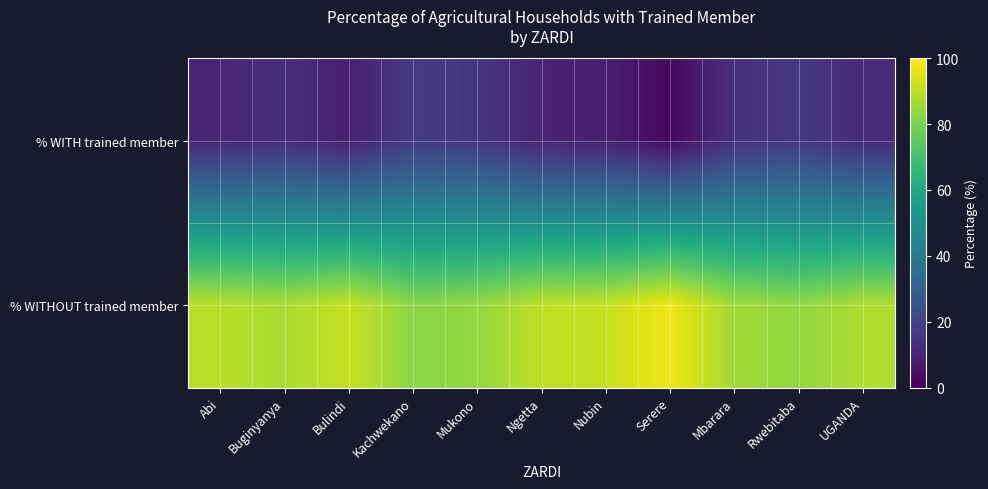

At which category does the chart reach its minimum across all series?

Serere